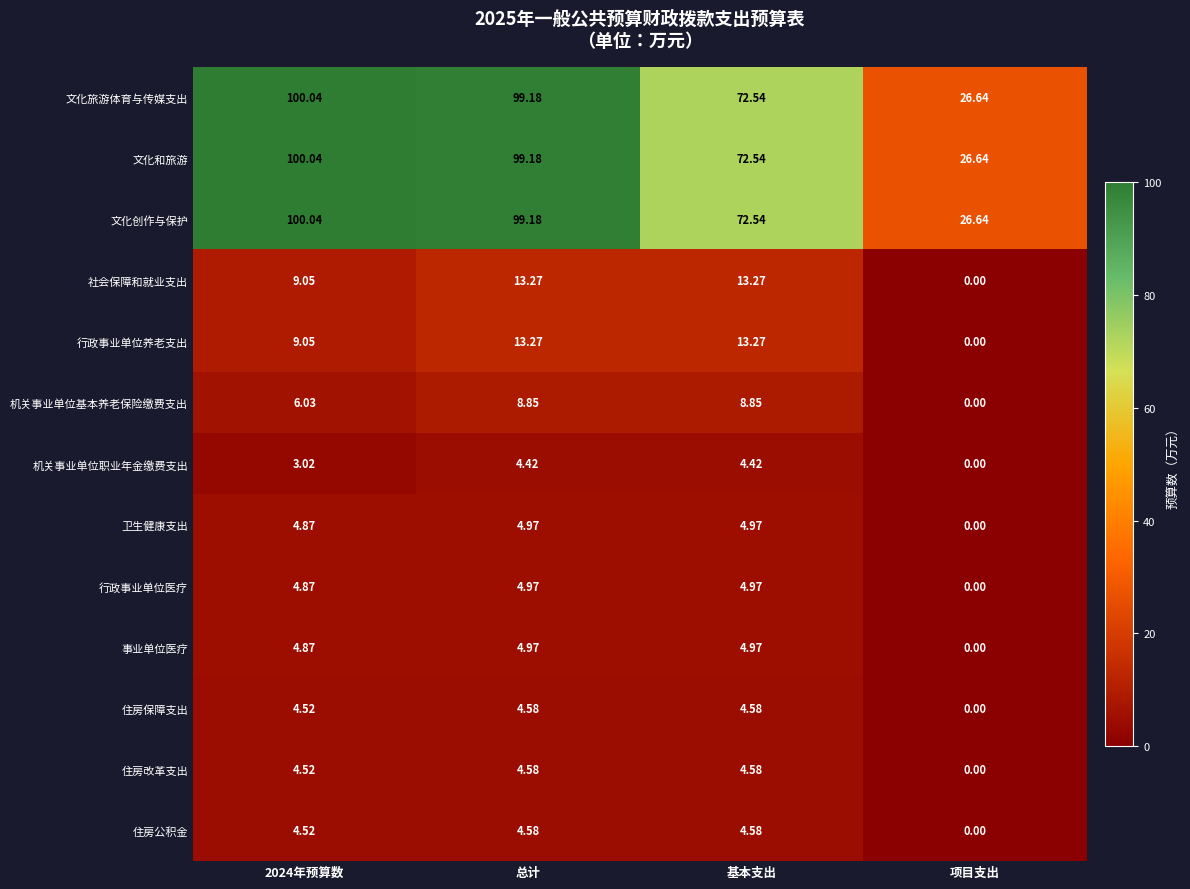

Where is 行政事业单位医疗 nearest to the value 2?

项目支出